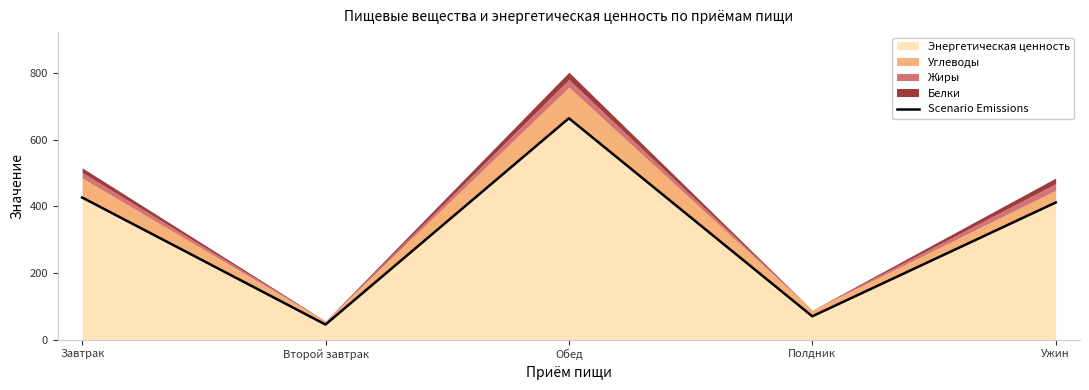

Read the value at Обед.

665.0